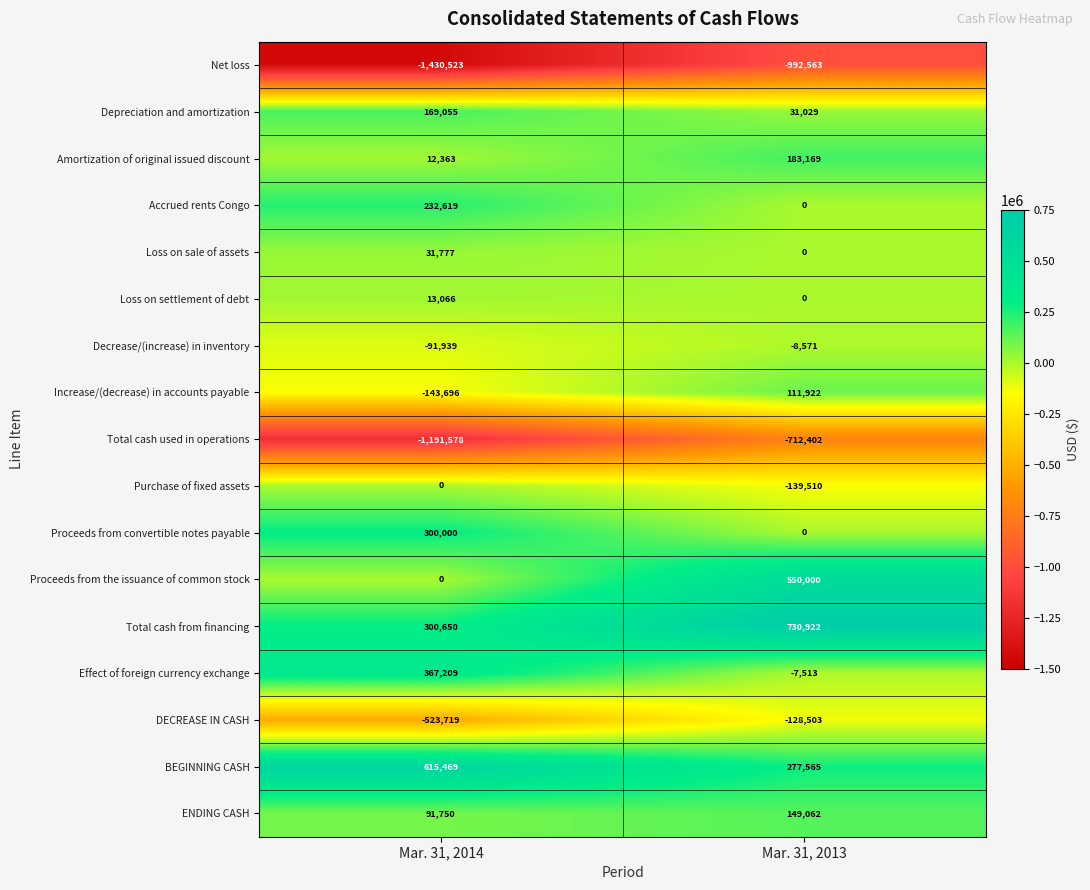

How many series are shown in this chart?

17